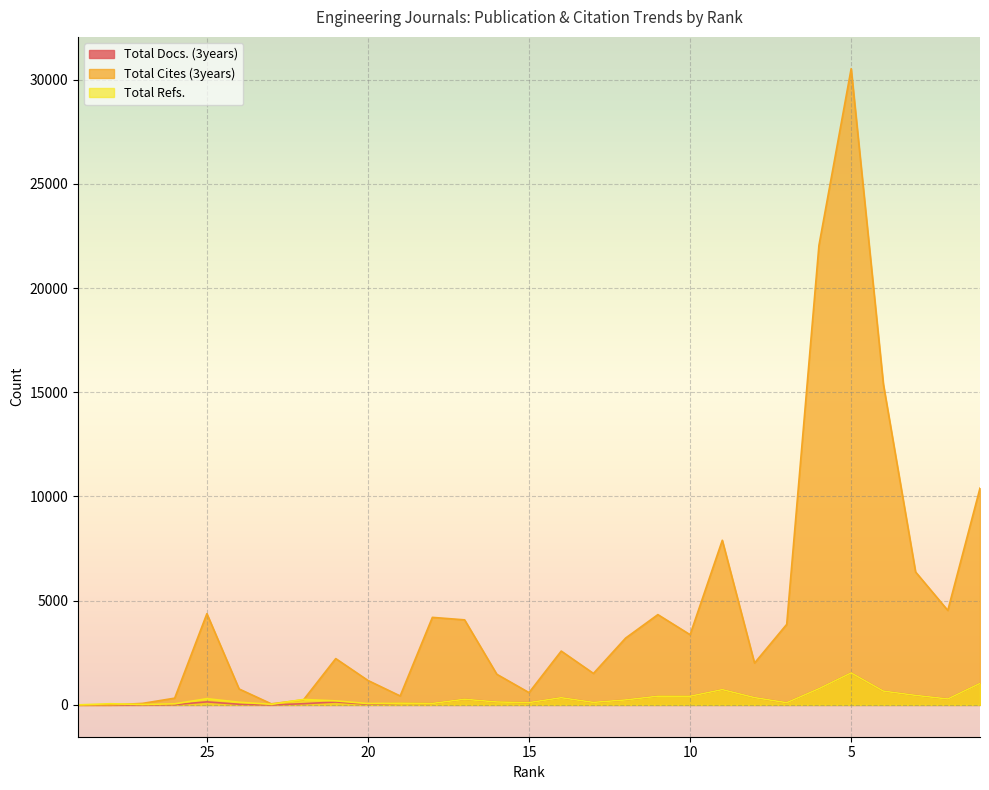

At which label does Total Refs. first exceed 240?

25